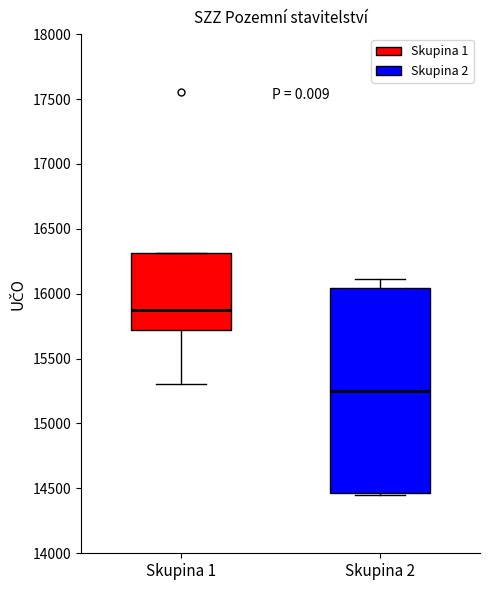

Which box has the highest median line?

Skupina 1